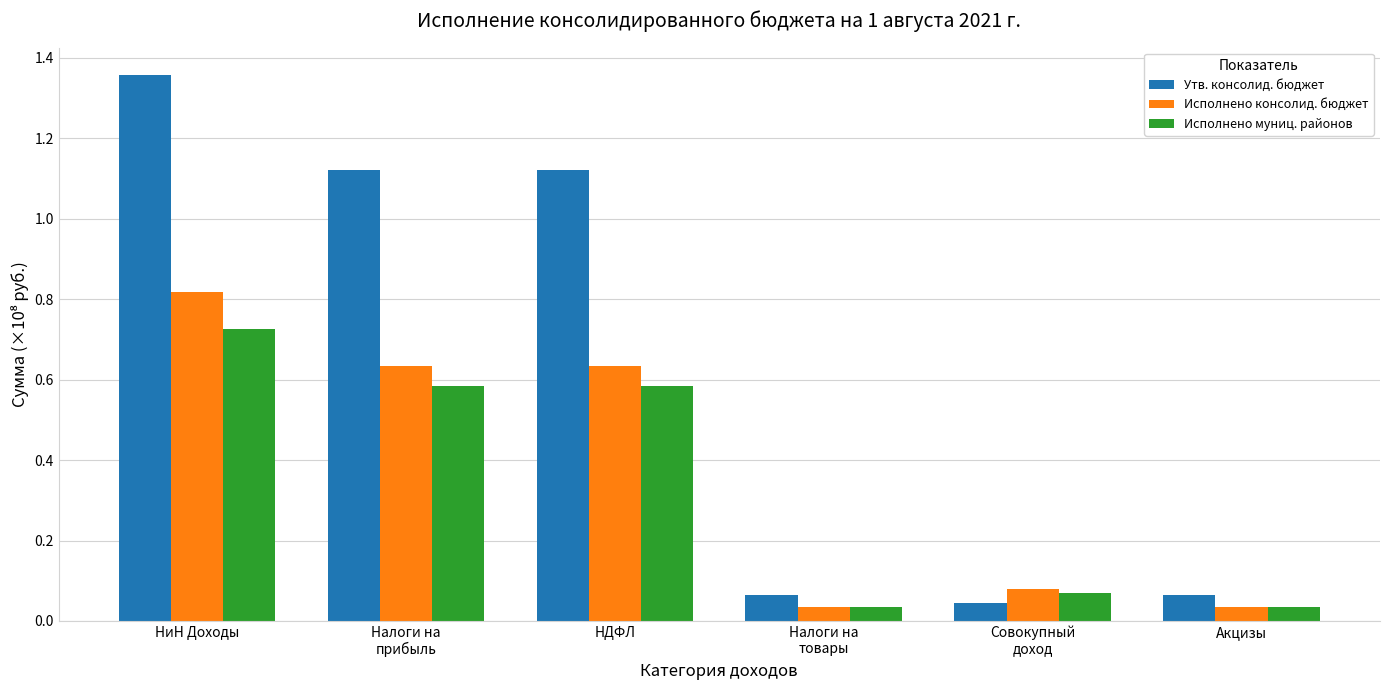

At which category is the sum across all series the highest?

НиН Доходы